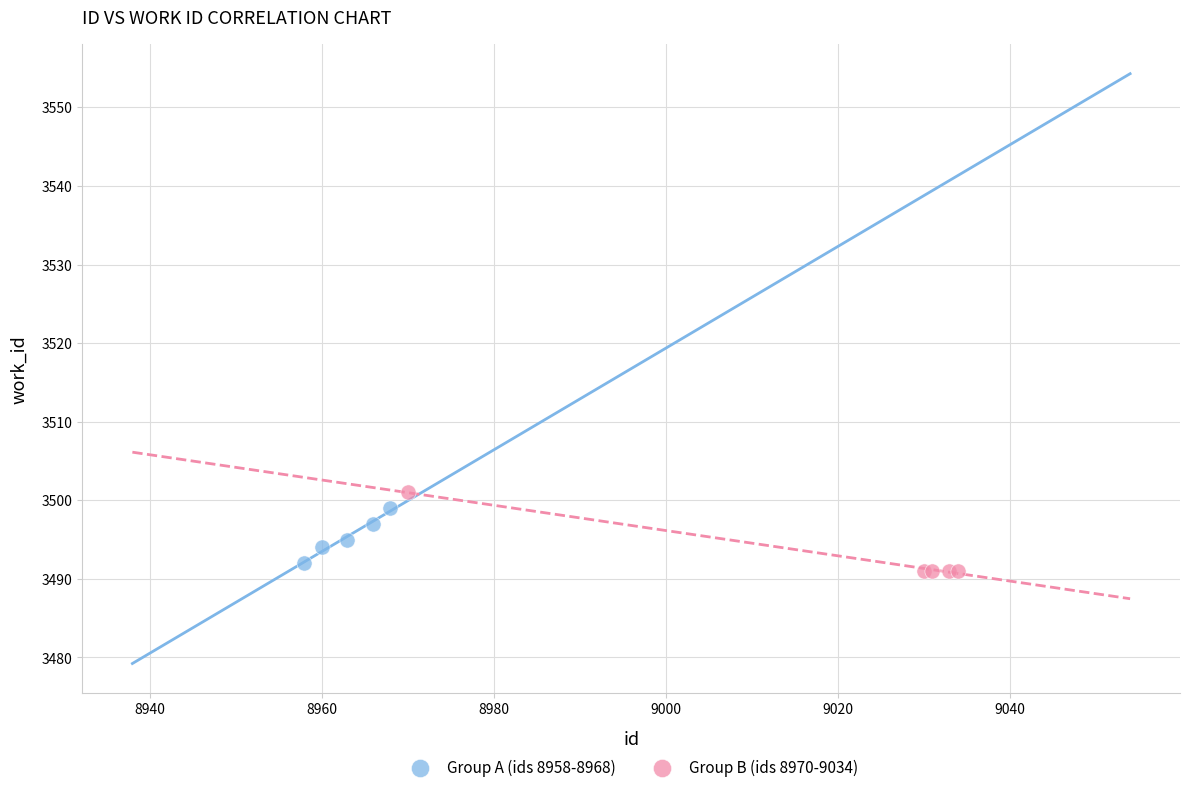

Which series has the largest Y range (max minus min)?

Group B (ids 8970-9034)